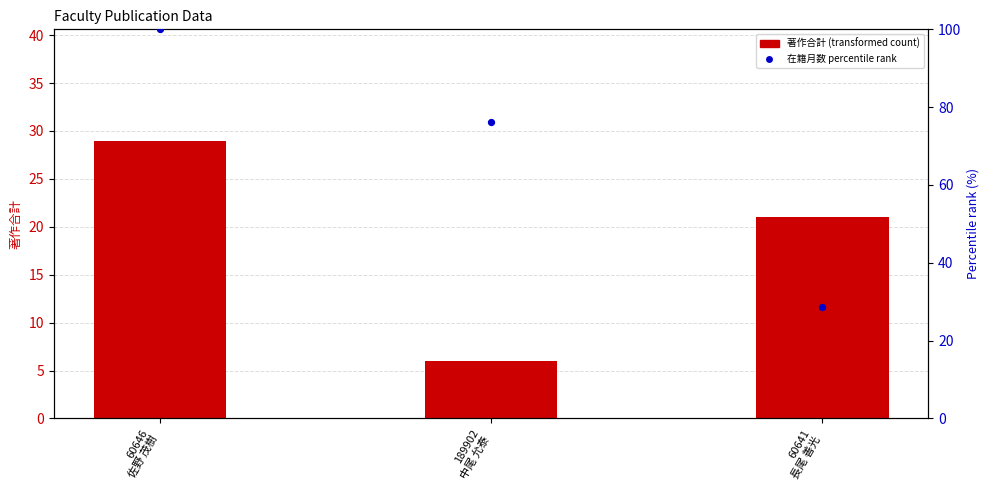

Which series has the largest total across all categories?

在籍月数 percentile rank